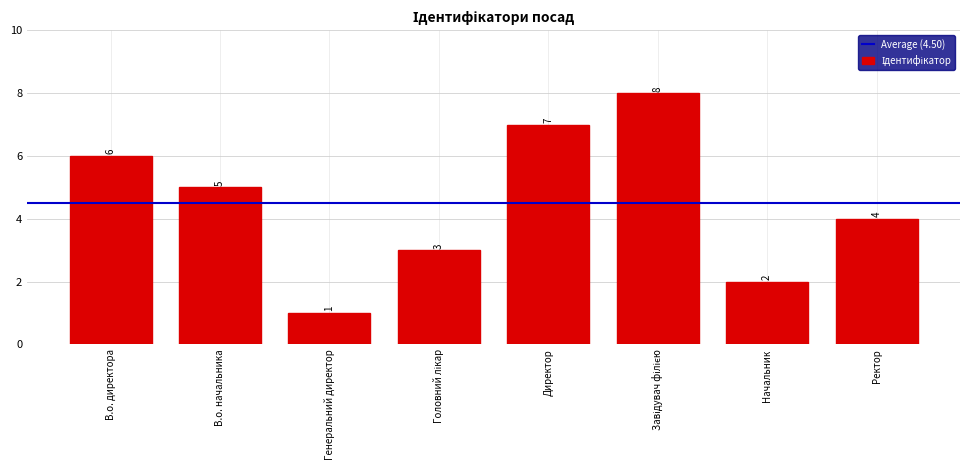

What is the change in value from Директор to Ректор?

-3